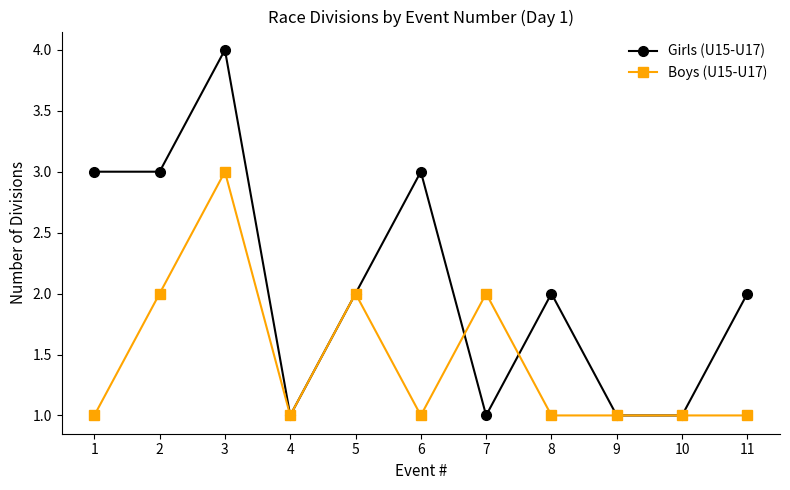

Rank the series at 3 from lowest to highest value.

Boys (U15-U17), Girls (U15-U17)